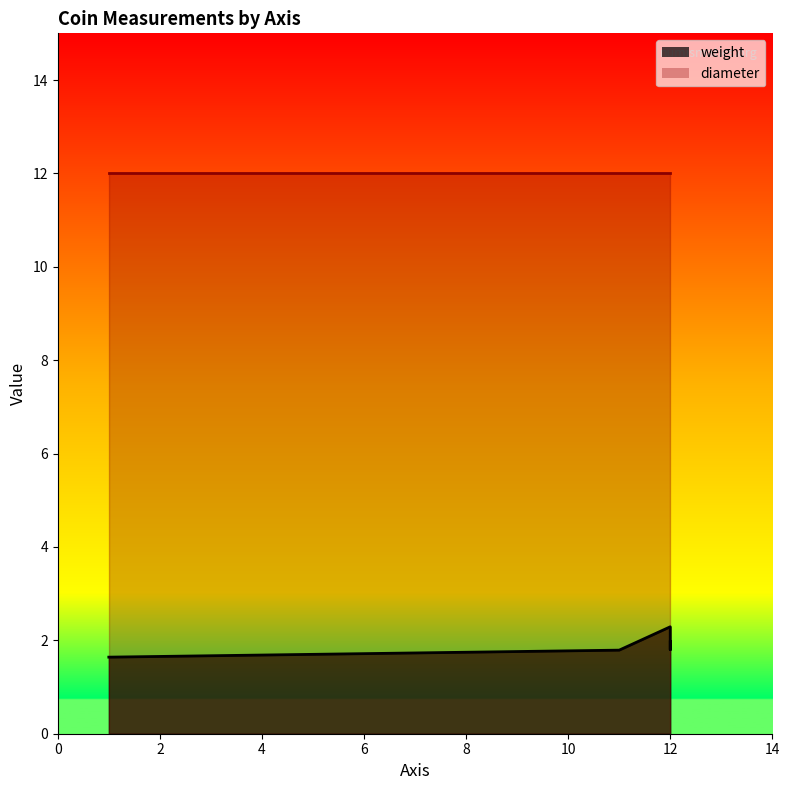

Between 0 and 8, which series saw the biggest shift?

weight_line